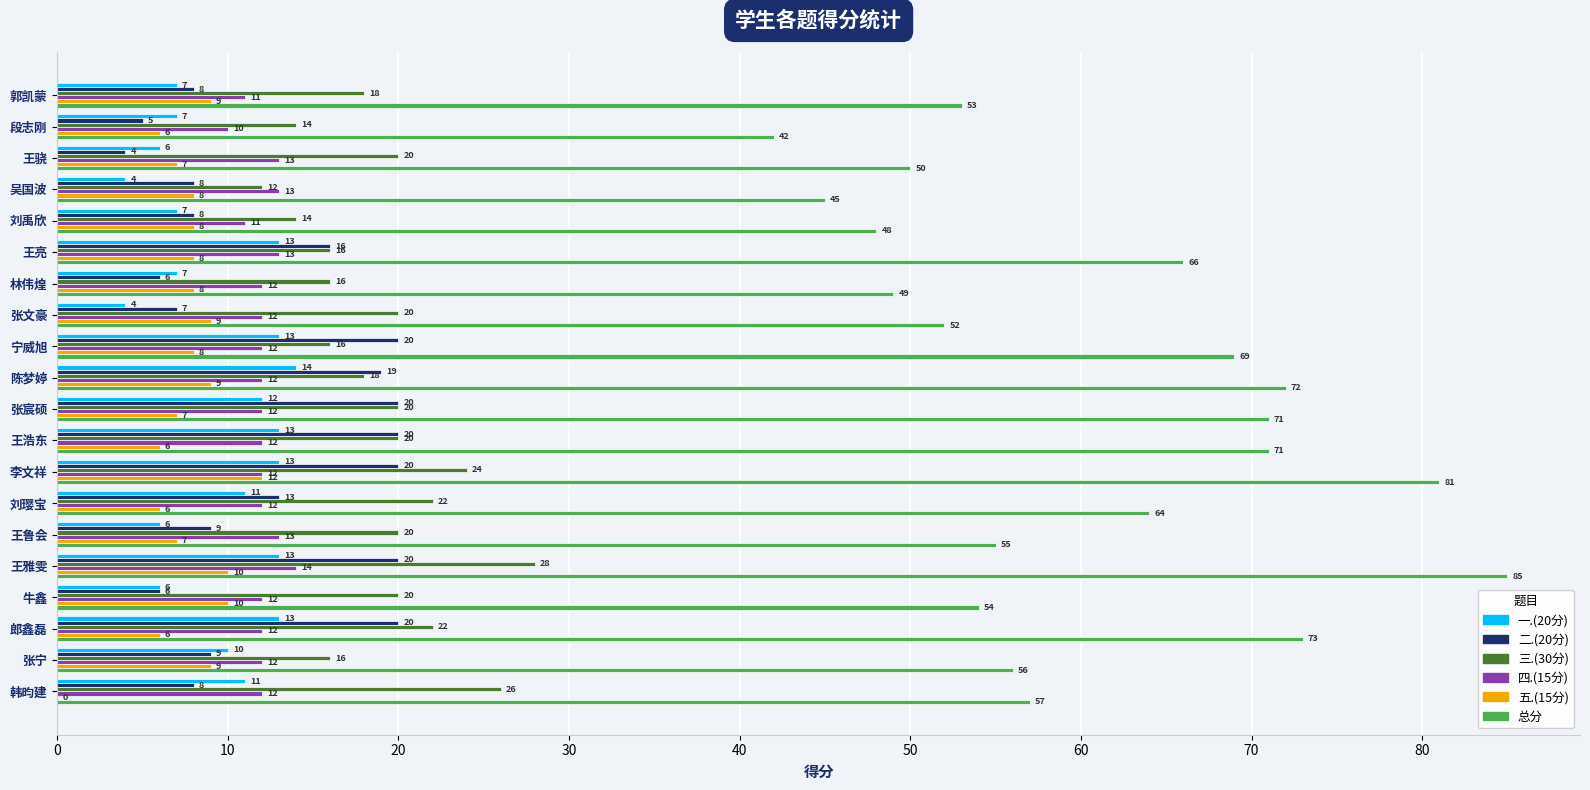

Which series has the largest total across all categories?

总分